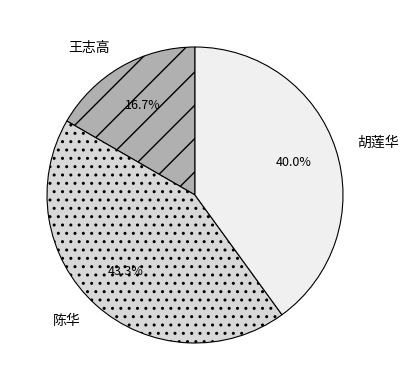

What is the smallest slice in the pie chart?

王志高